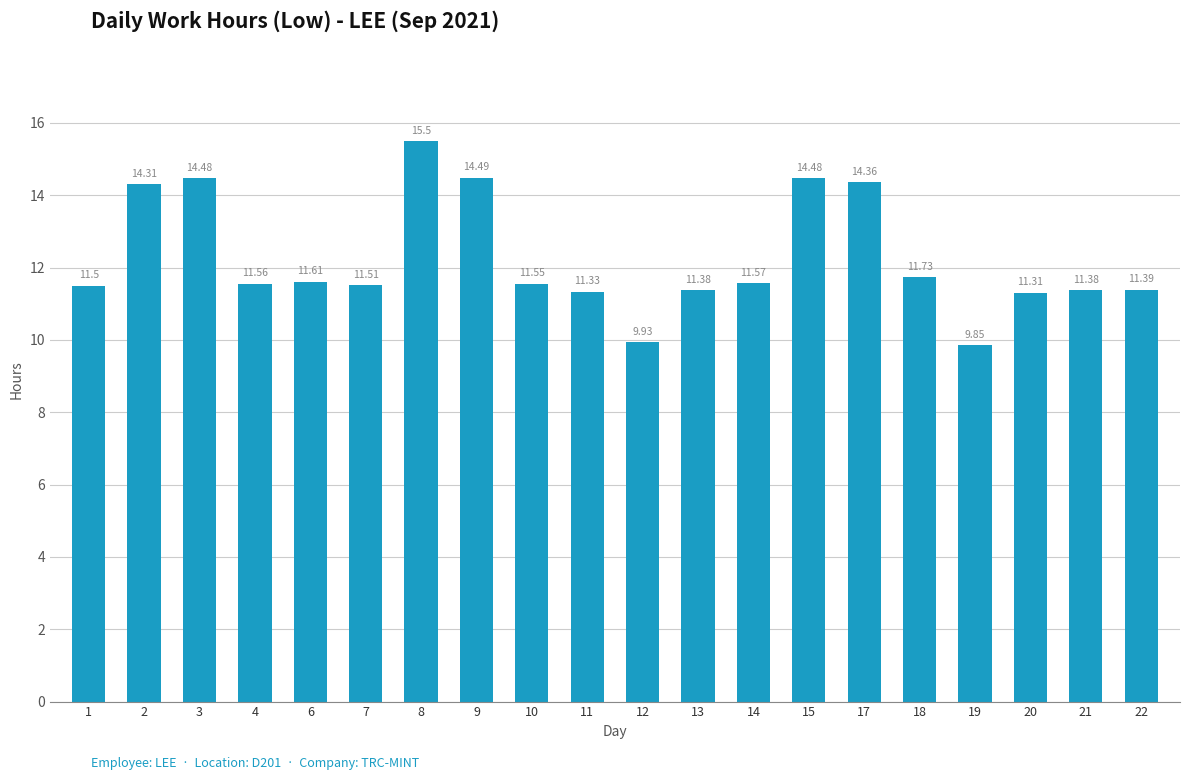

True or false: the data shows 11.5 at 7.

True